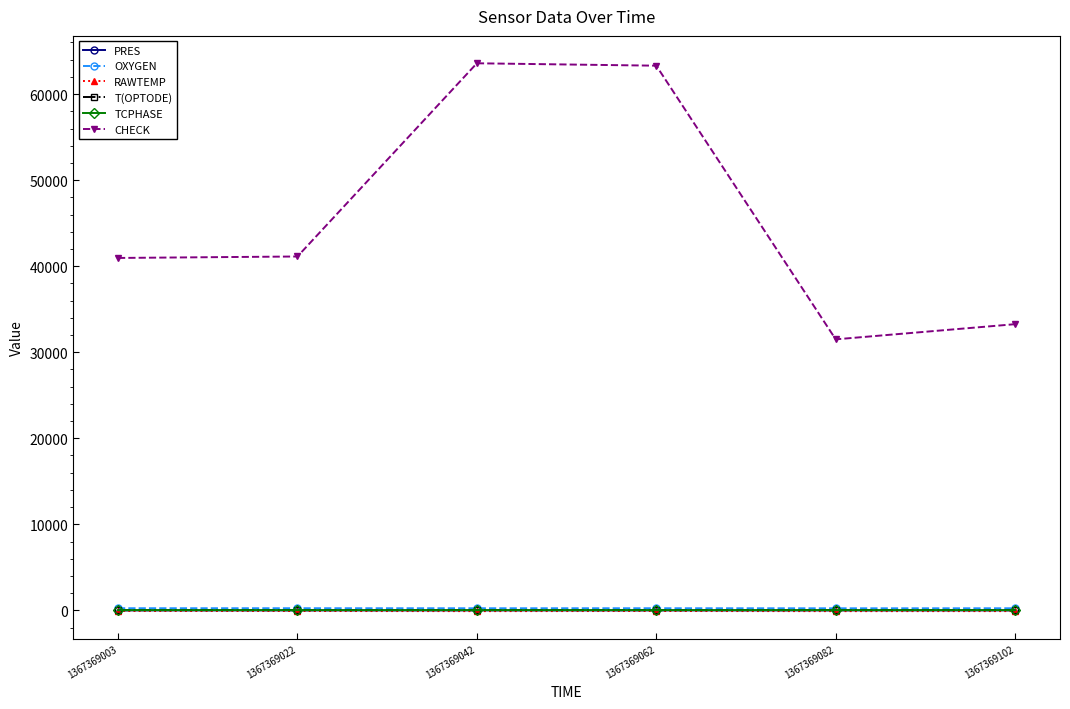

The TCPHASE series shows 28.7 at 1367369102. True or false?

True